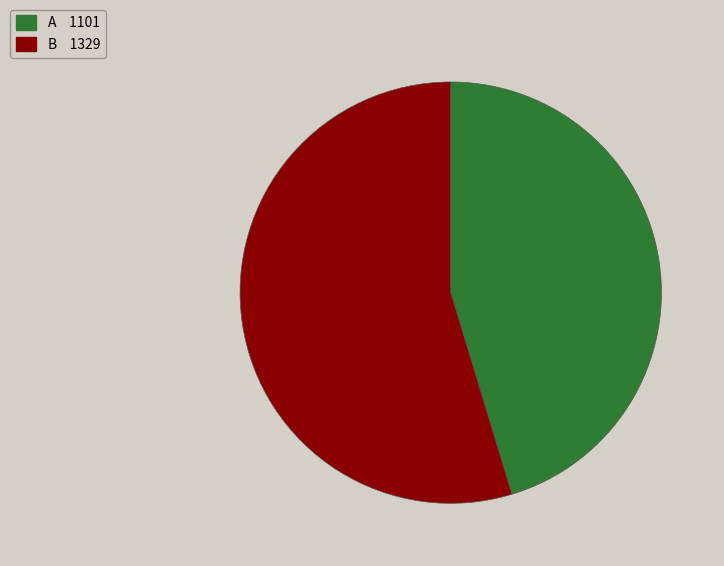

Combined, do A and B account for over 50%?

Yes